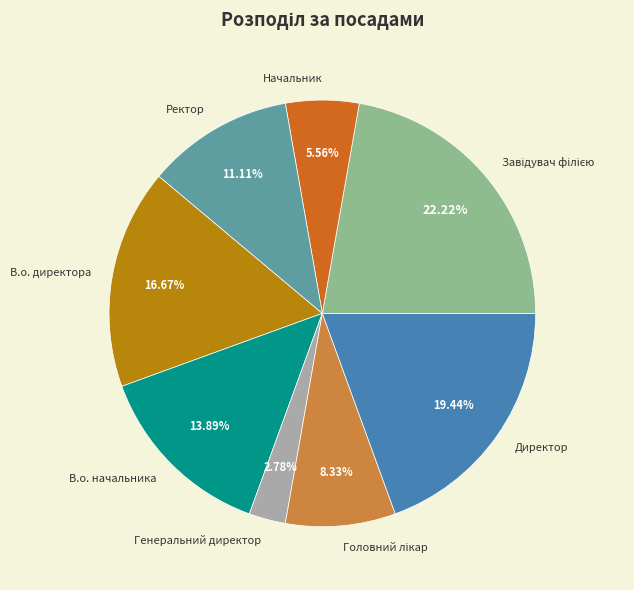

To the nearest percent, what is the difference between the largest and smallest slice percentages?

19%